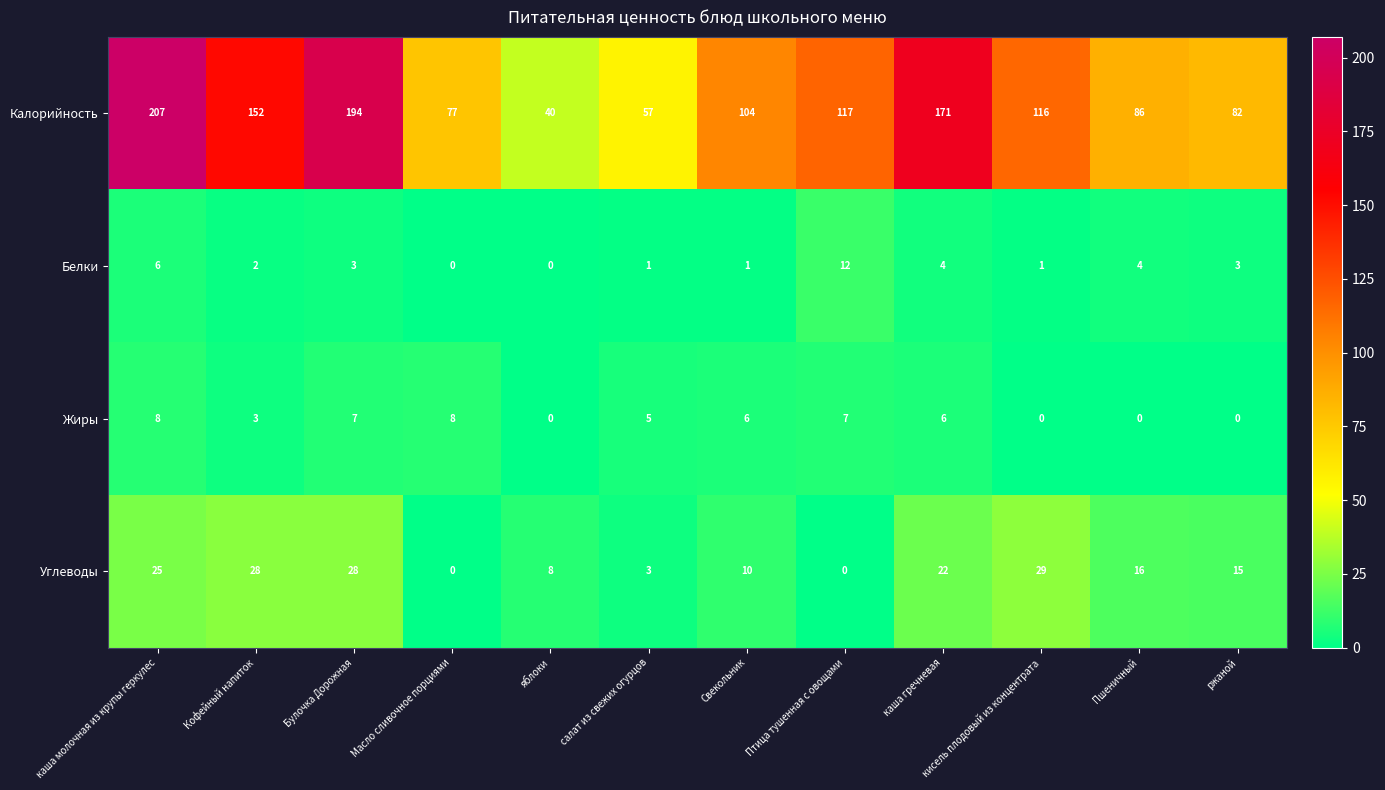

How many distinct data groups are displayed?

4